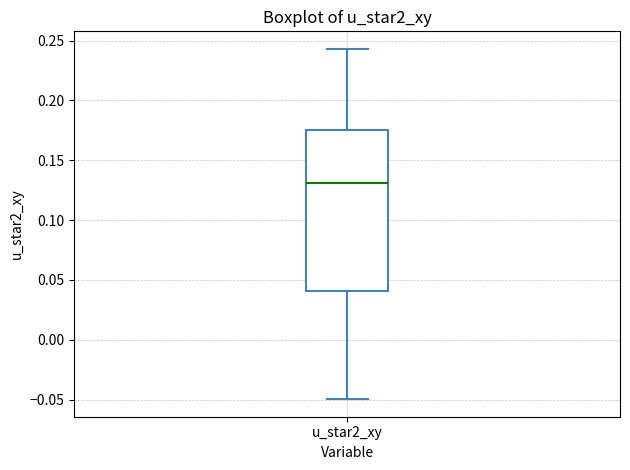

Read this box plot against the y-axis: the position of the median line, the range covered by the box, and the ends of both whiskers. The values are not printed on the chart, so give them approximately, as read against the axis.

median 0.130, box 0.040 to 0.175, whiskers -0.050 to 0.245